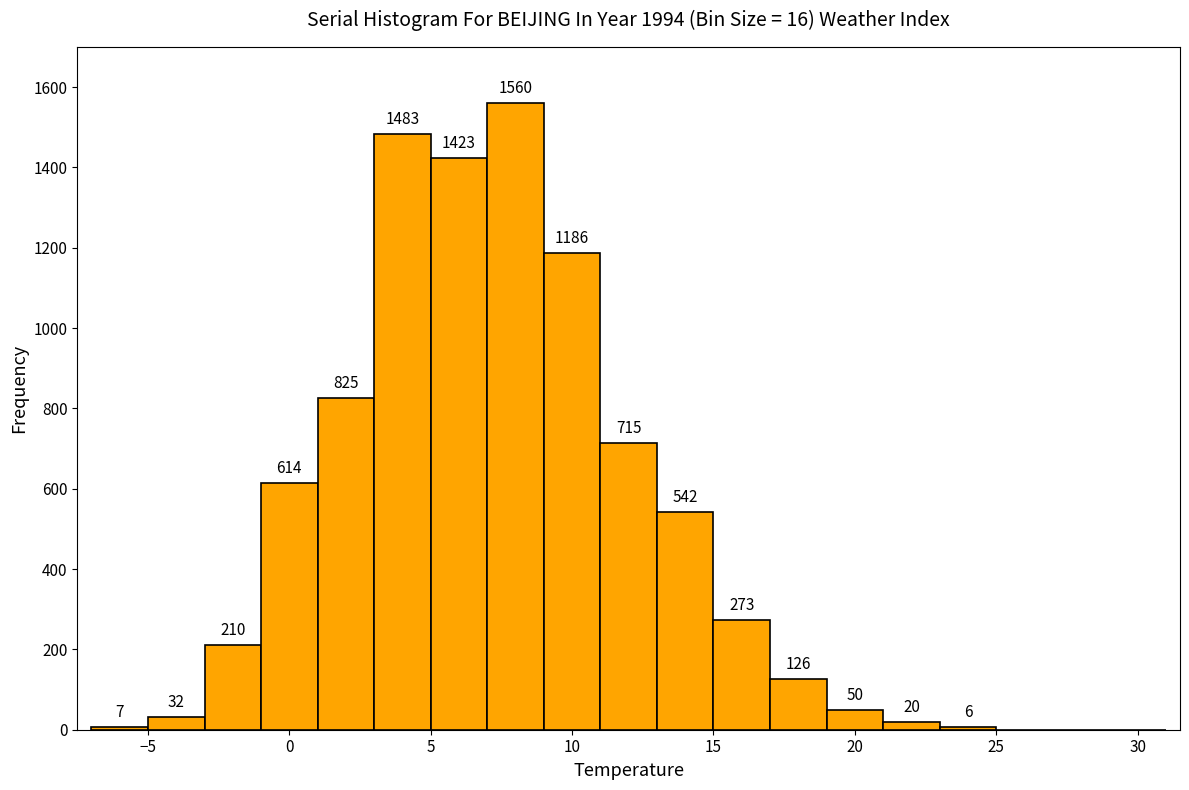

Which range on the x-axis has the tallest bar?

7 to 9